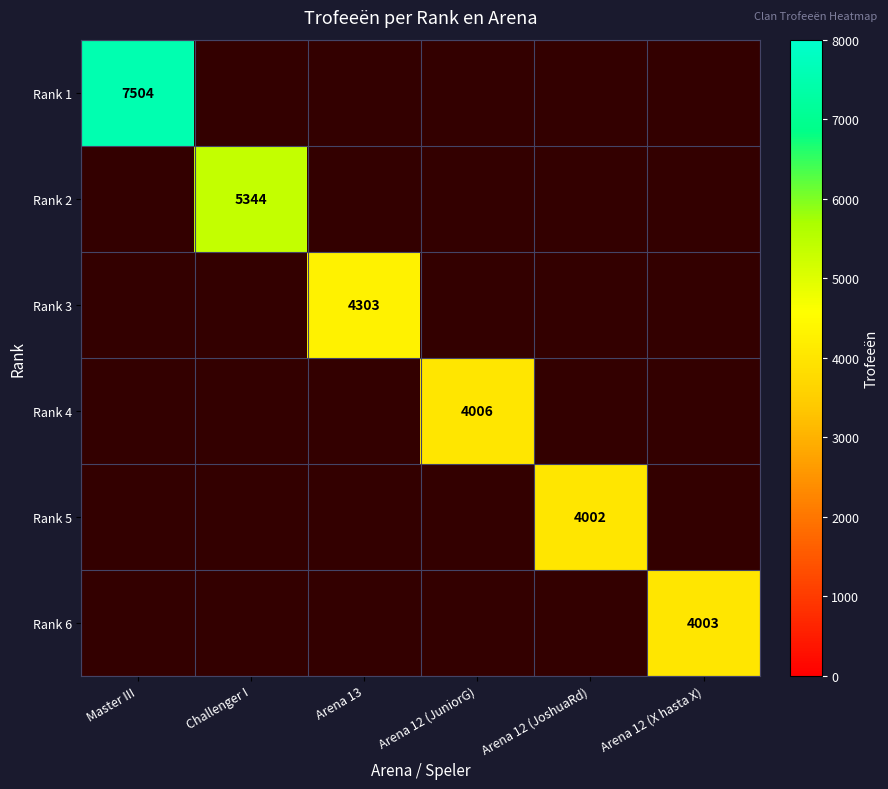

Is the value of Rank 5 at Arena 12 (JoshuaRd) greater than the value of Rank 3 at Arena 13?

No